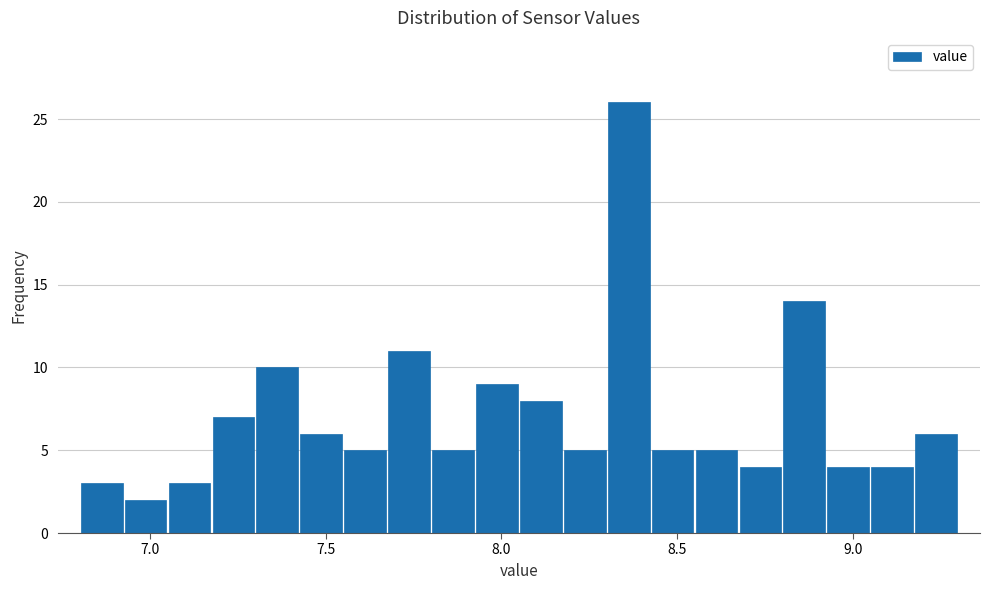

Around what value on the x-axis is the tallest bar? Give the approximate position of its centre, as read against the axis.

8.35